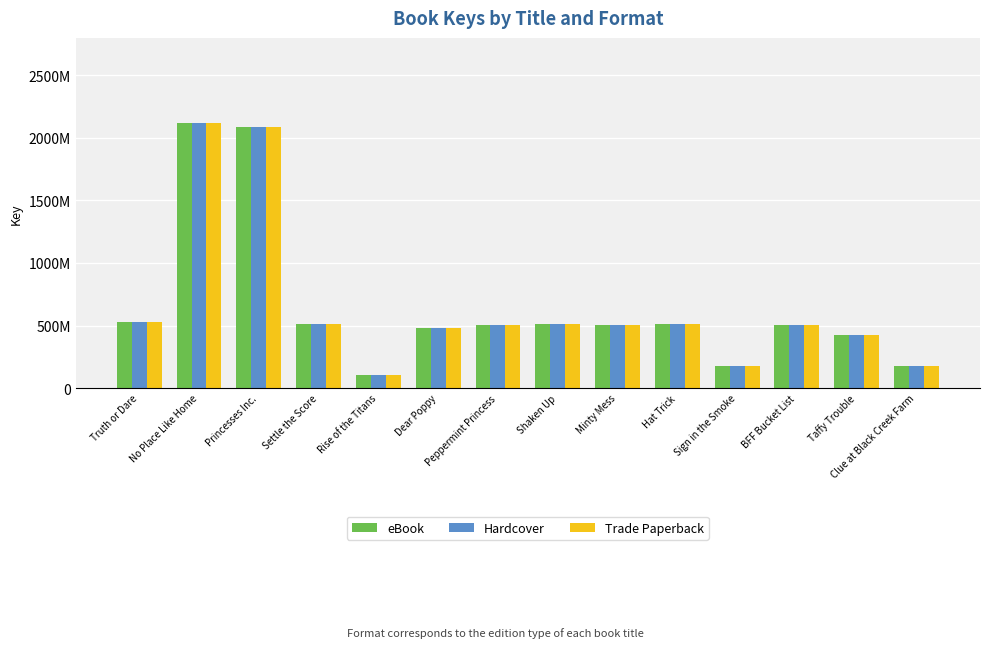

List the series in order of their peak value, lowest first.

eBook, Hardcover, Trade Paperback